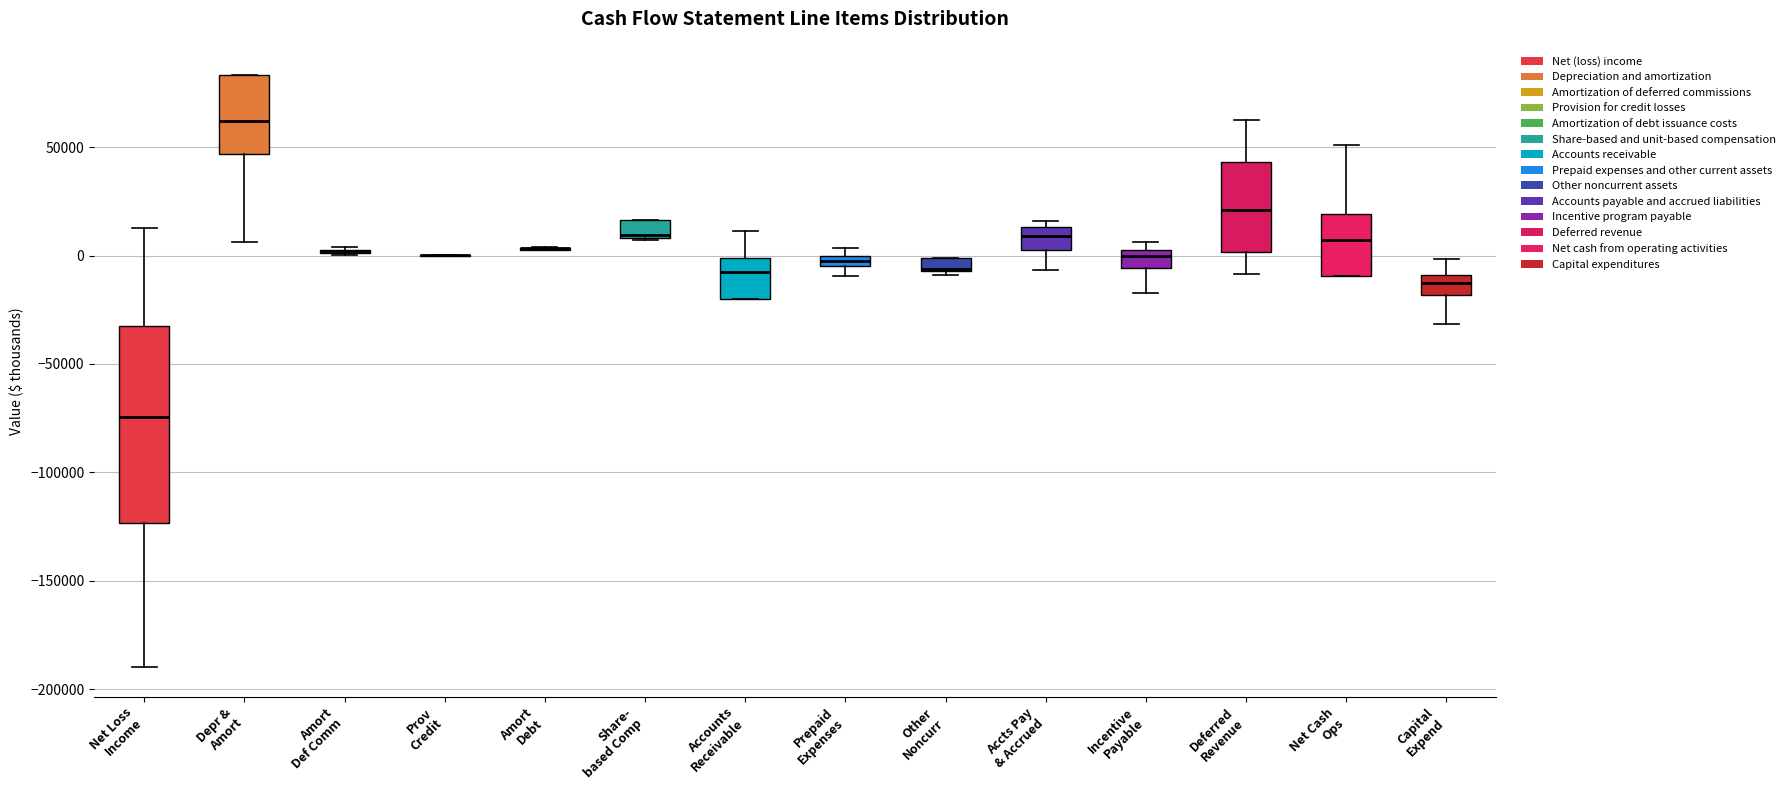

Comparing the boxes themselves (not the whiskers), which one is the tallest?

Net Loss Income